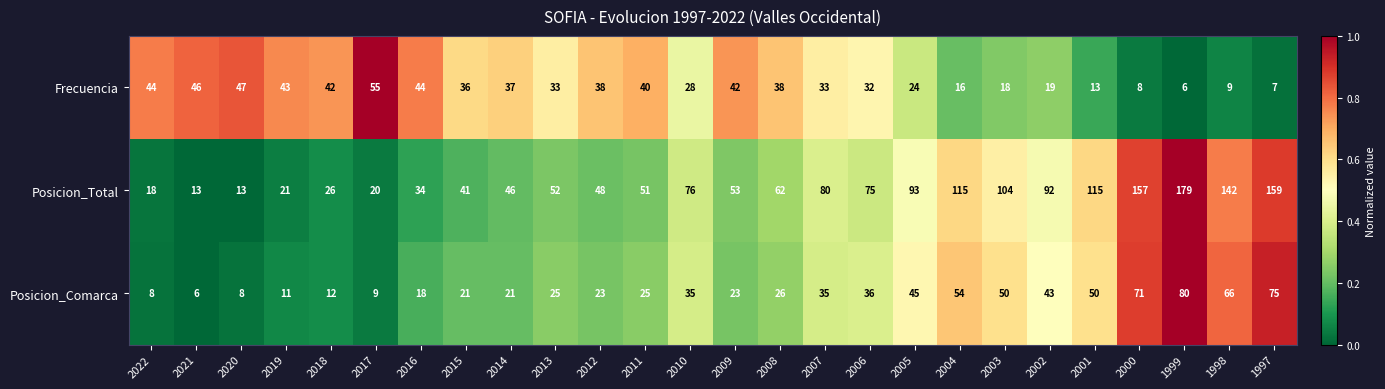

Rank the series by their maximum value, from lowest to highest.

Frecuencia, Posicion_Comarca, Posicion_Total